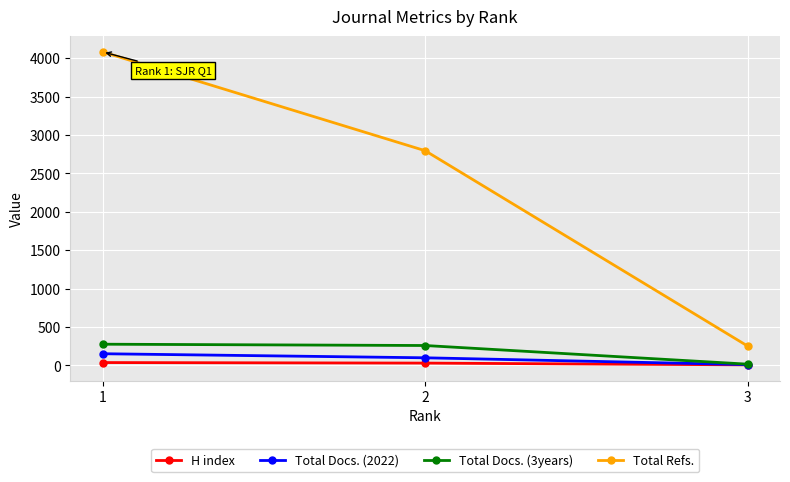

What is the highest value of the Total Docs. (3years) series?

276